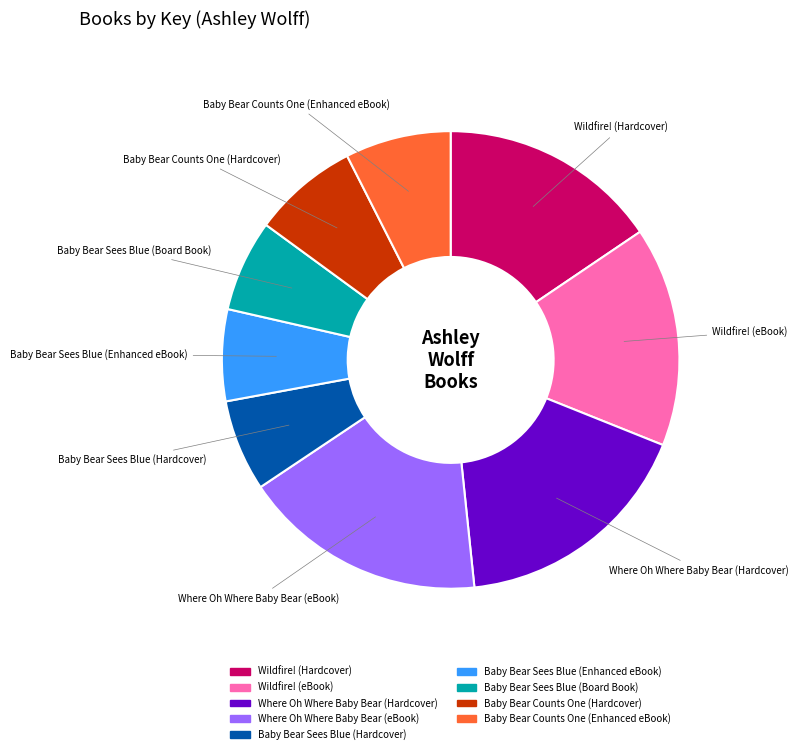

Does Baby Bear Sees Blue (Hardcover) account for over 50% of the chart?

No